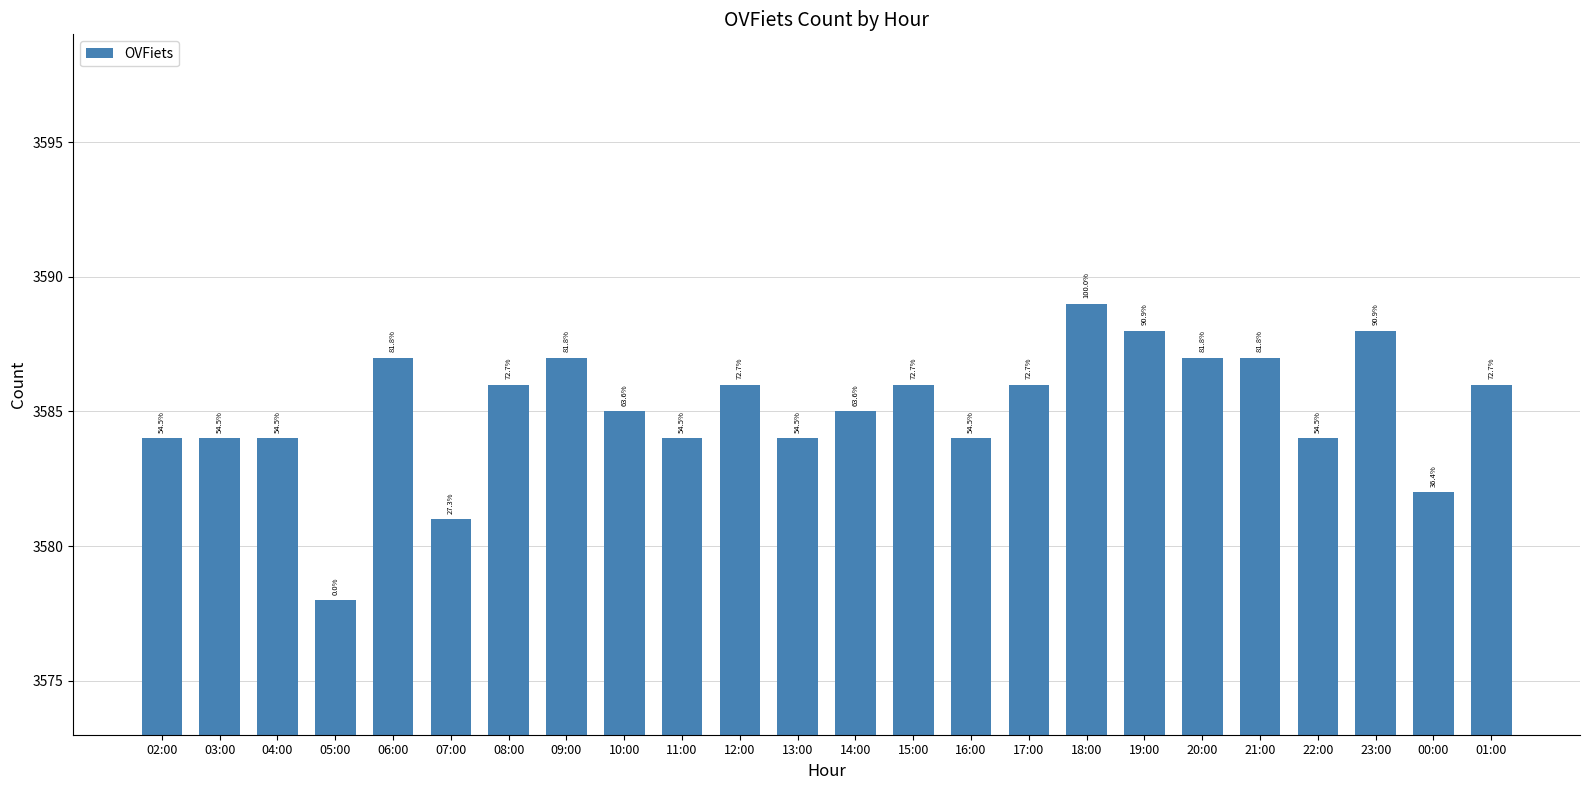

What is the sum of all values?

86042